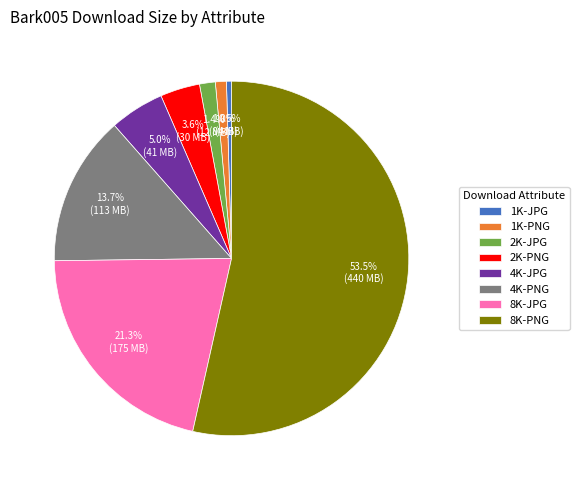

What is the largest slice in the pie chart?

8K-PNG